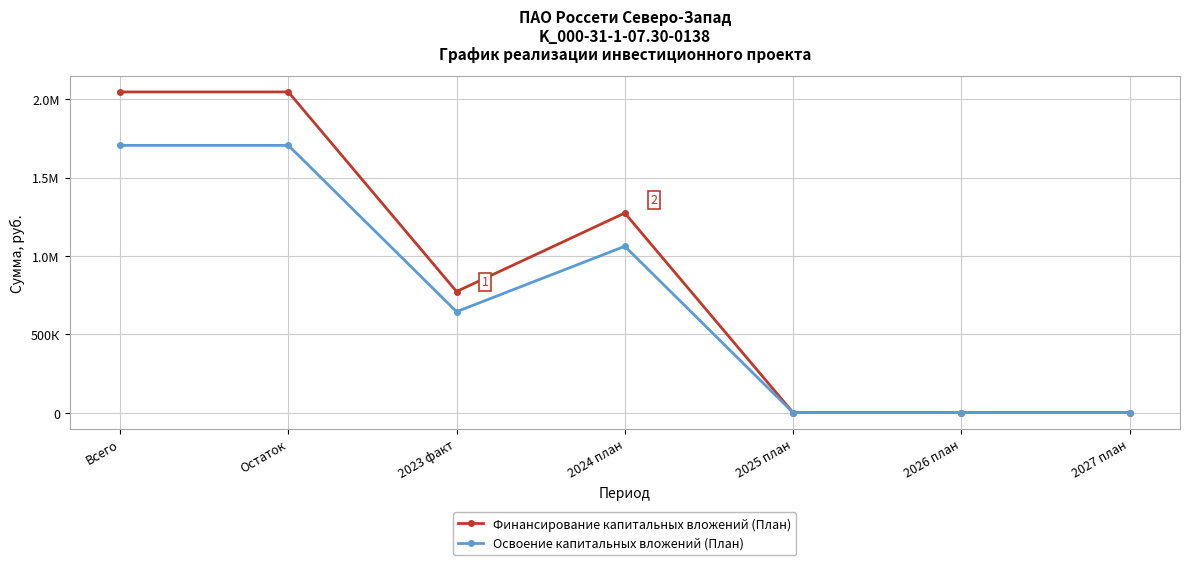

What are all the series names shown in the legend?

Финансирование капитальных вложений (План), Освоение капитальных вложений (План)